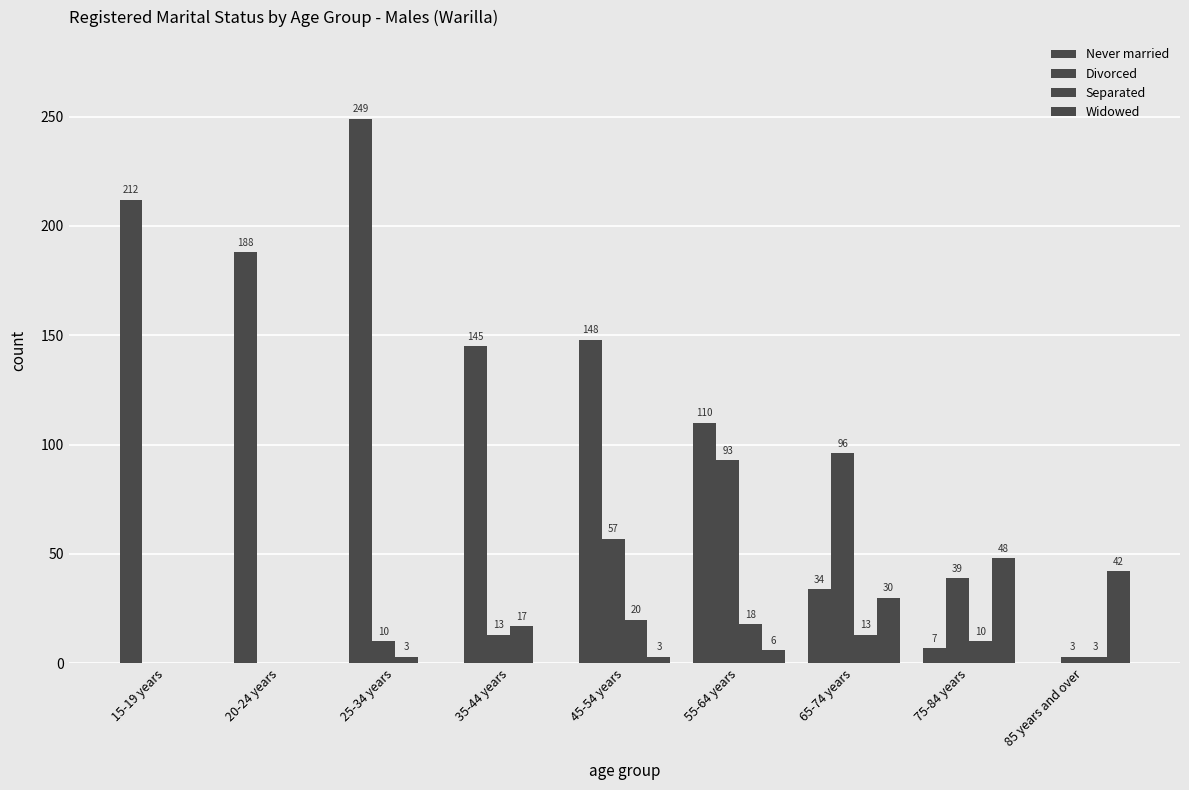

What is the difference between the maximum and minimum values in the Separated series?

20